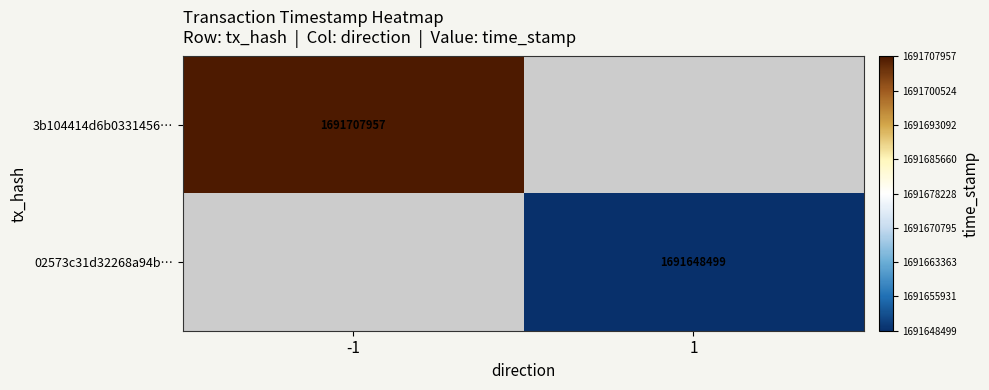

The 02573c31d32268a94b… series shows 1691648499 at 1. True or false?

True